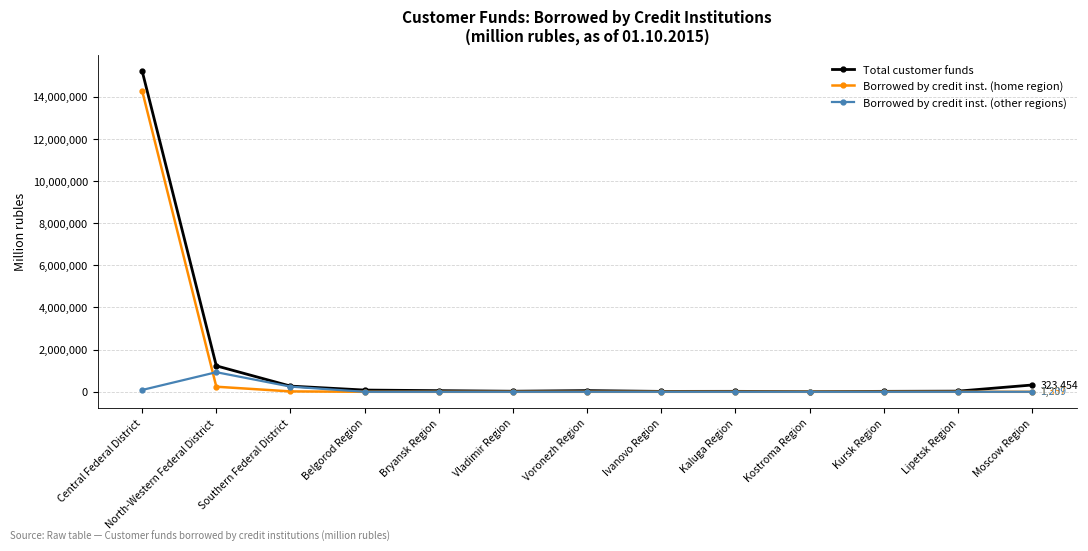

What is the label of the 9th point from the left?

Kaluga Region